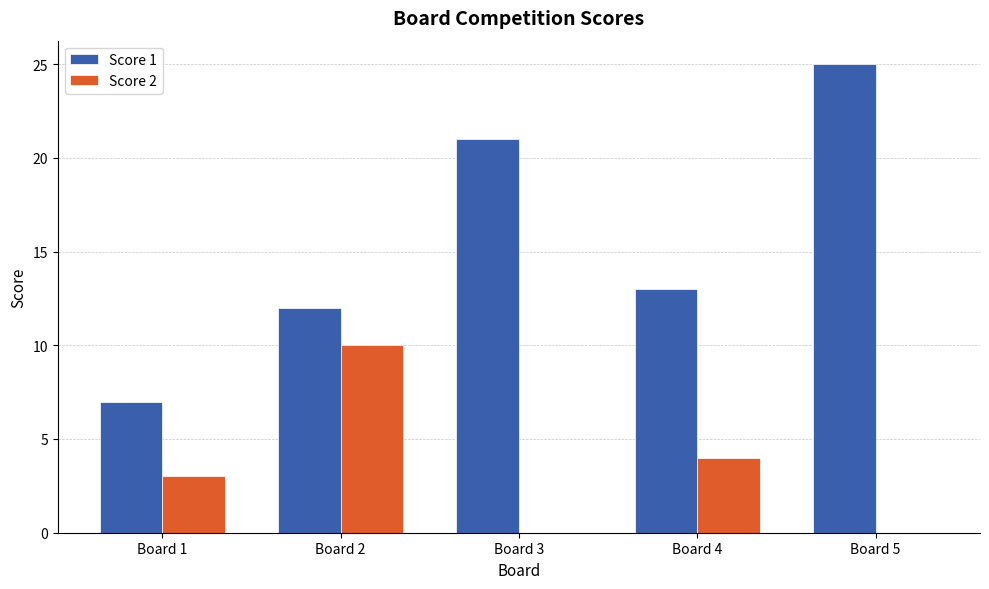

What value does the Score 1 series have at Board 2?

12